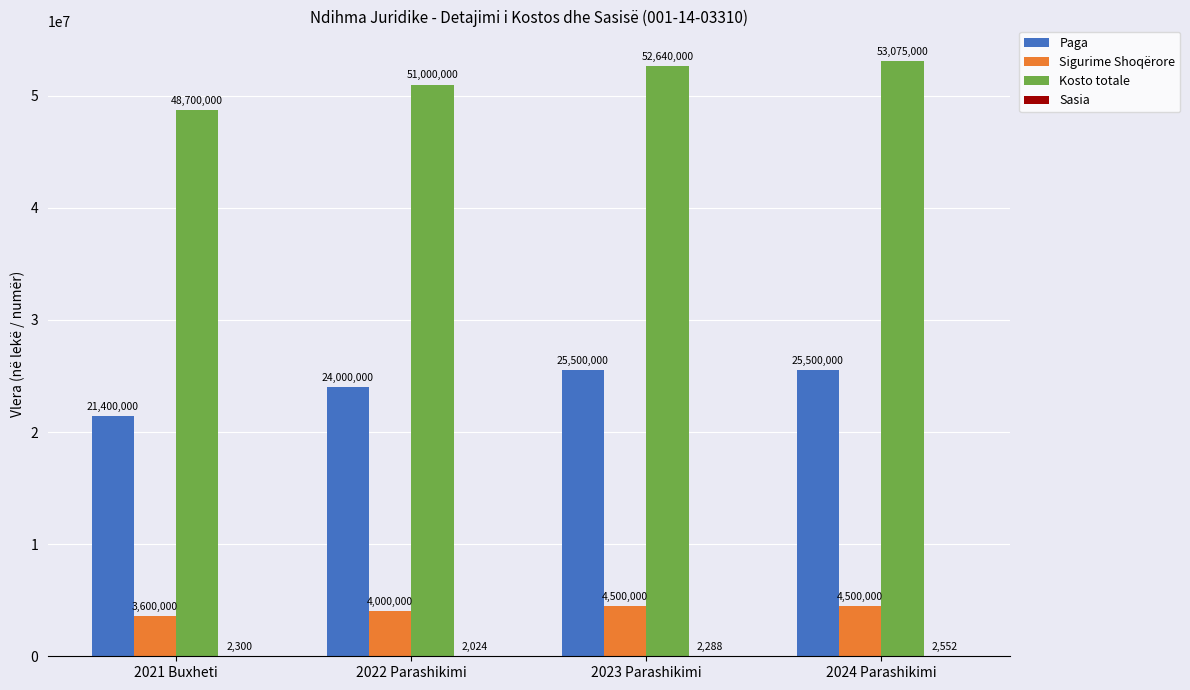

How many groups of bars are there?

4